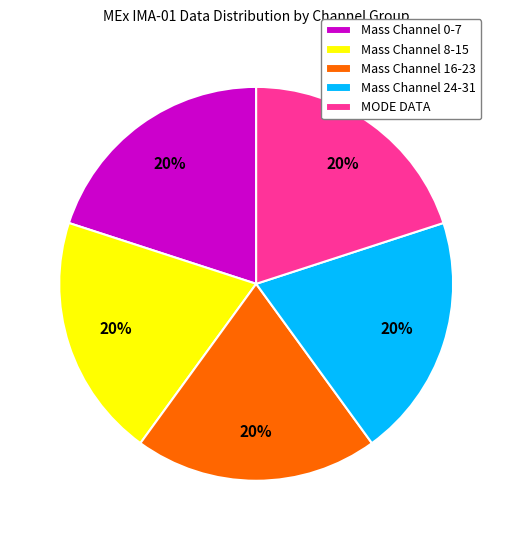

What is the ratio of the value at Mass Channel 0-7 to the value at Mass Channel 8-15?

1.0